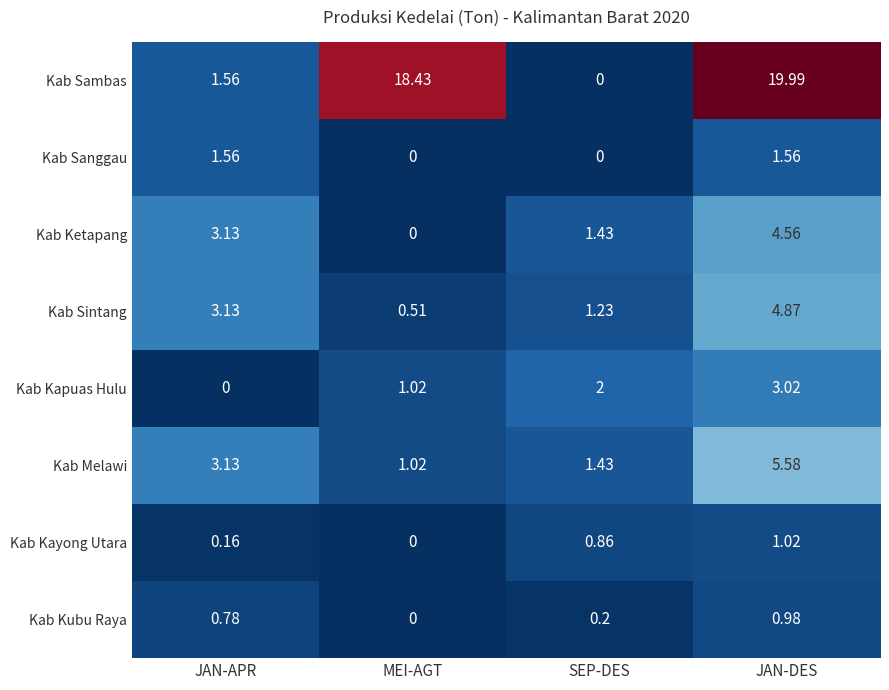

Which series has the widest spread of values?

Kab Sambas